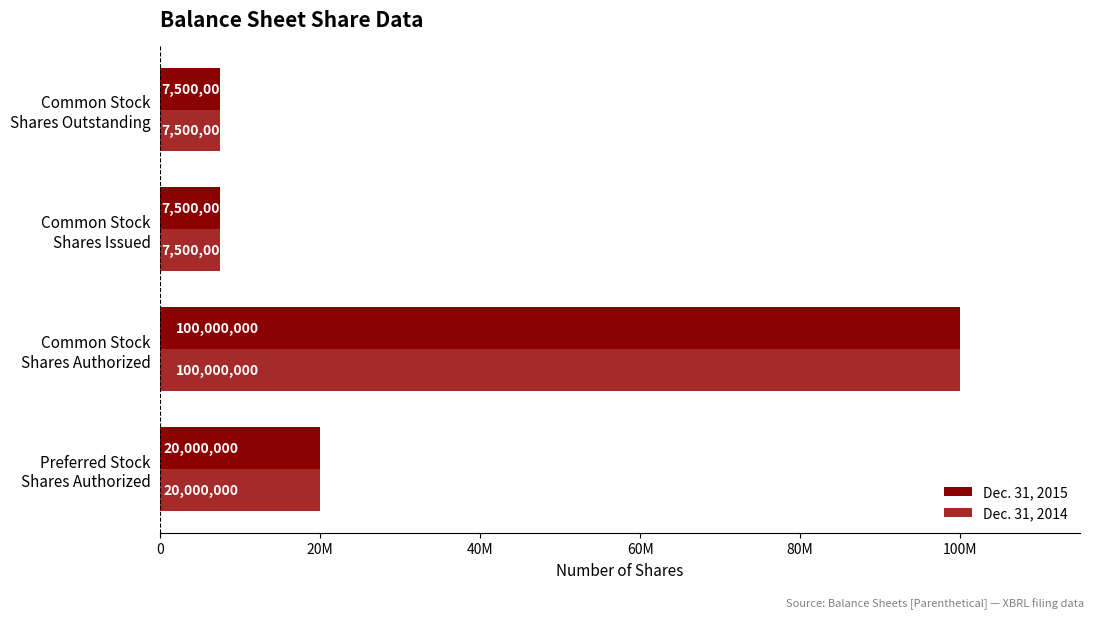

What is the maximum value shown in the chart?

100000000